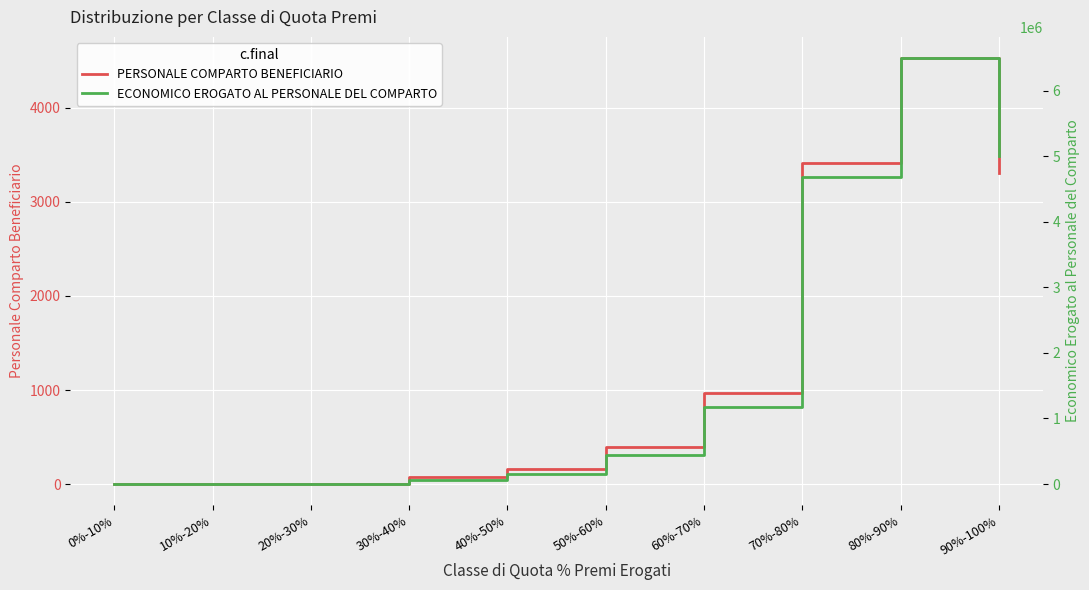

At which label does ECONOMICO EROGATO AL PERSONALE DEL COMPARTO reach its peak?

80%-90%